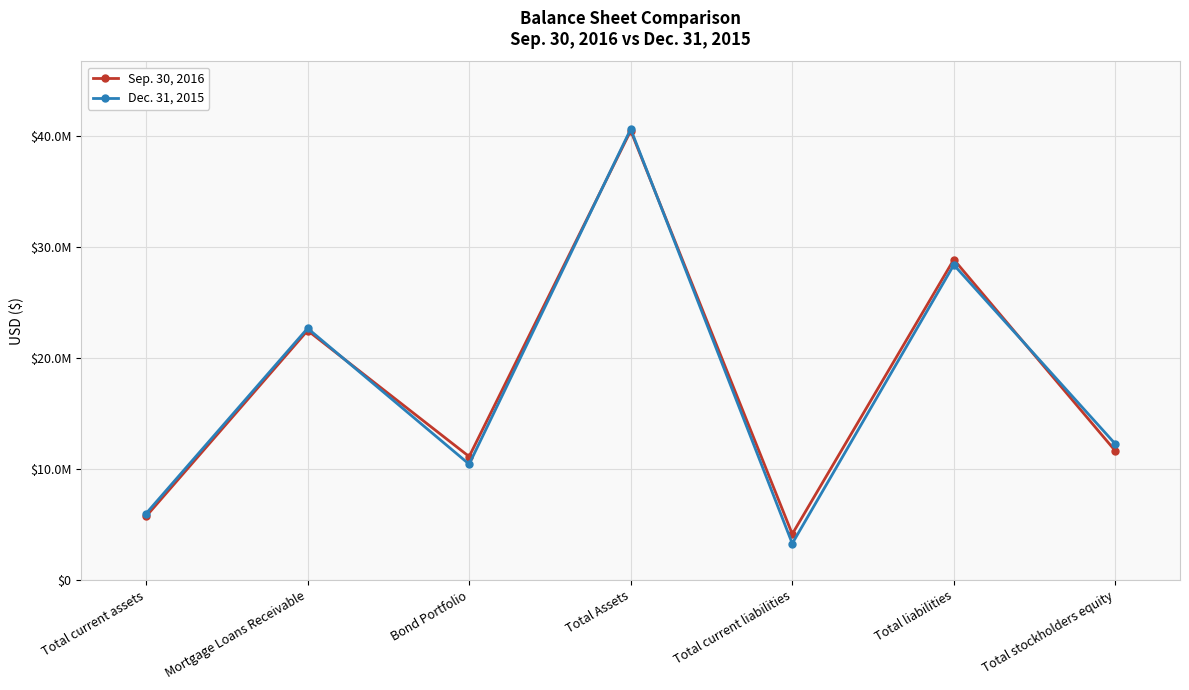

What is the label of the 1st point from the right?

Total stockholders equity